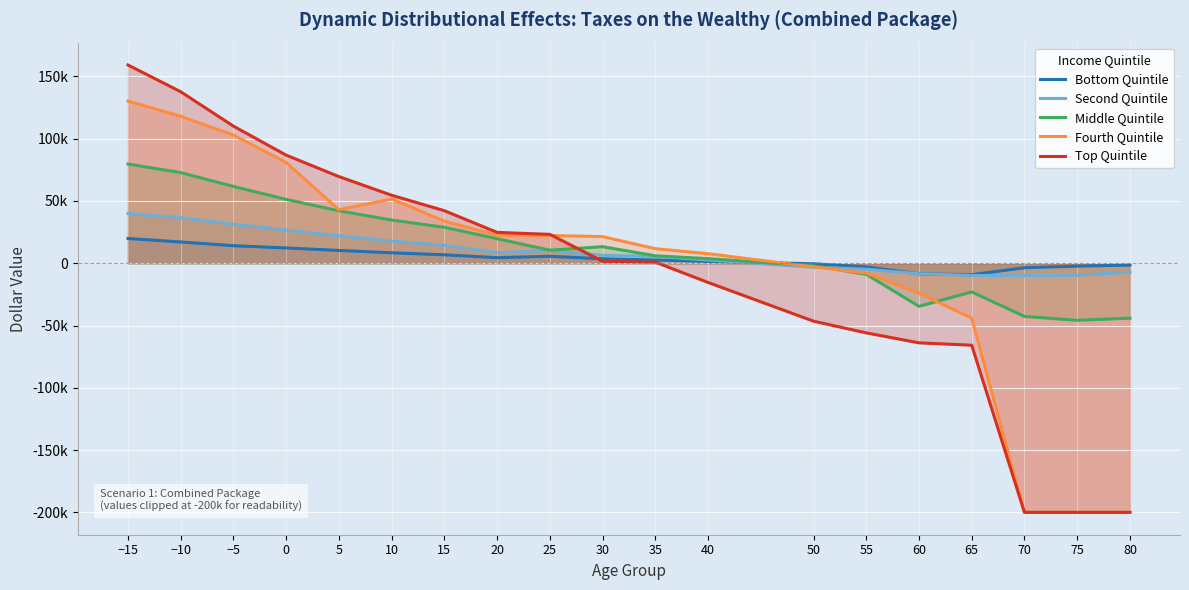

What is the value of the Fourth Quintile point at the 3rd from the left?

102900